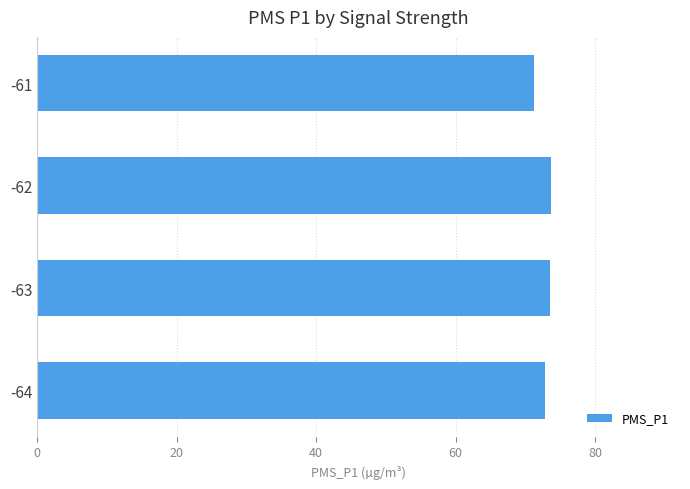

What is the minimum value shown in the chart?

71.2